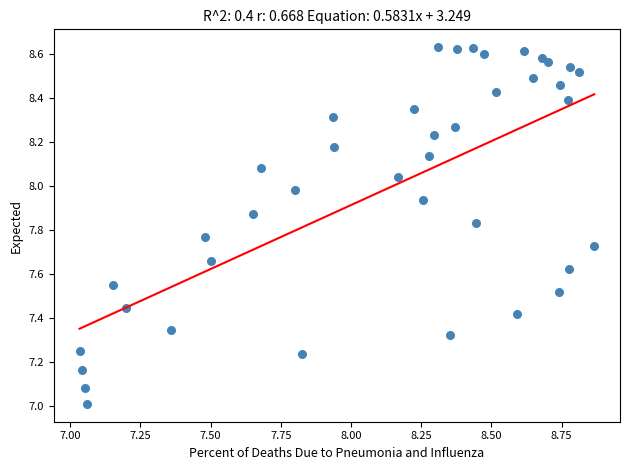

What is the range of X values (max minus min)?

1.8